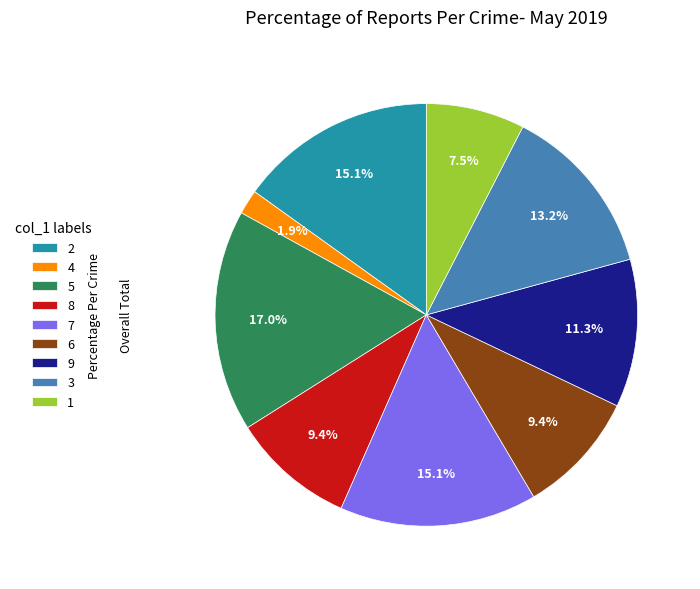

To the nearest percent, what percentage of the pie is 4?

2%